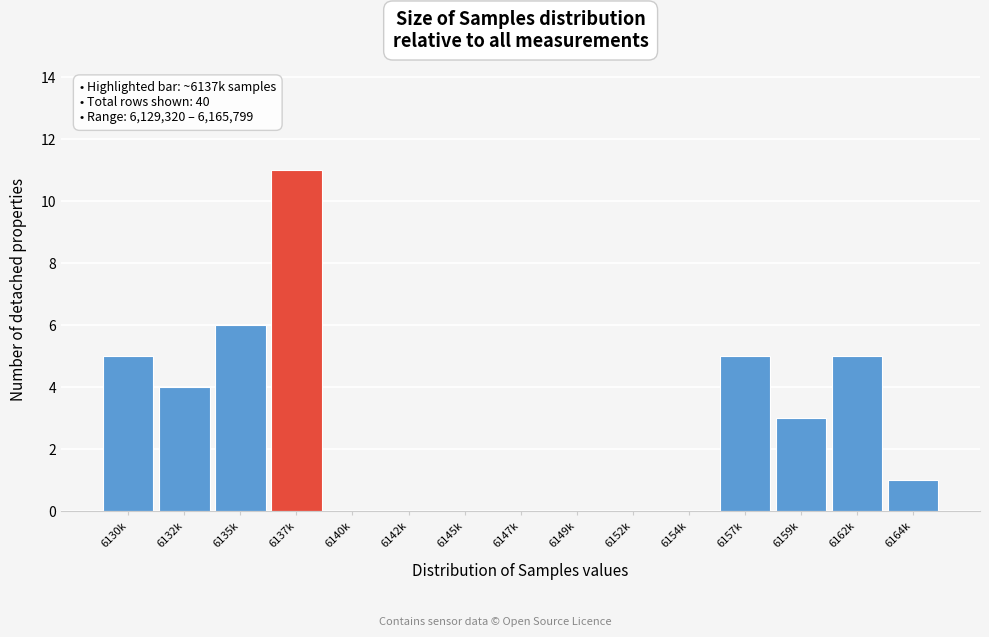

Reading left to right, transcribe all the data shown in this chart.

6130k=5	6132k=4	6135k=6	6137k=11	6140k=0	6142k=0	6145k=0	6147k=0	6149k=0	6152k=0	6154k=0	6157k=5	6159k=3	6162k=5	6164k=1